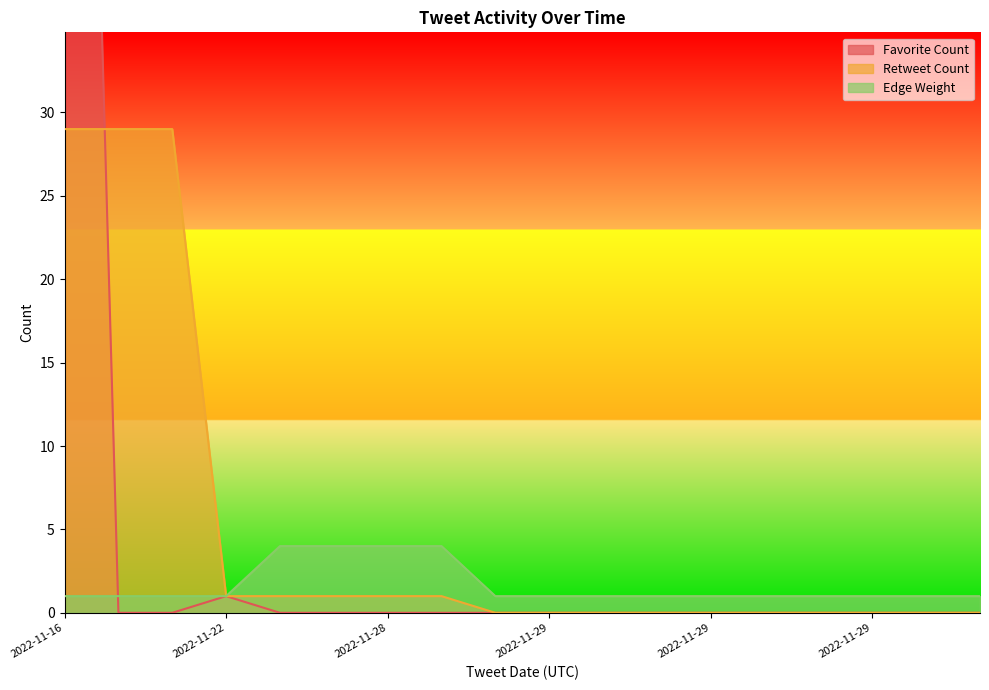

Between 2022-11-29 and 2022-11-16, which is larger?

2022-11-16